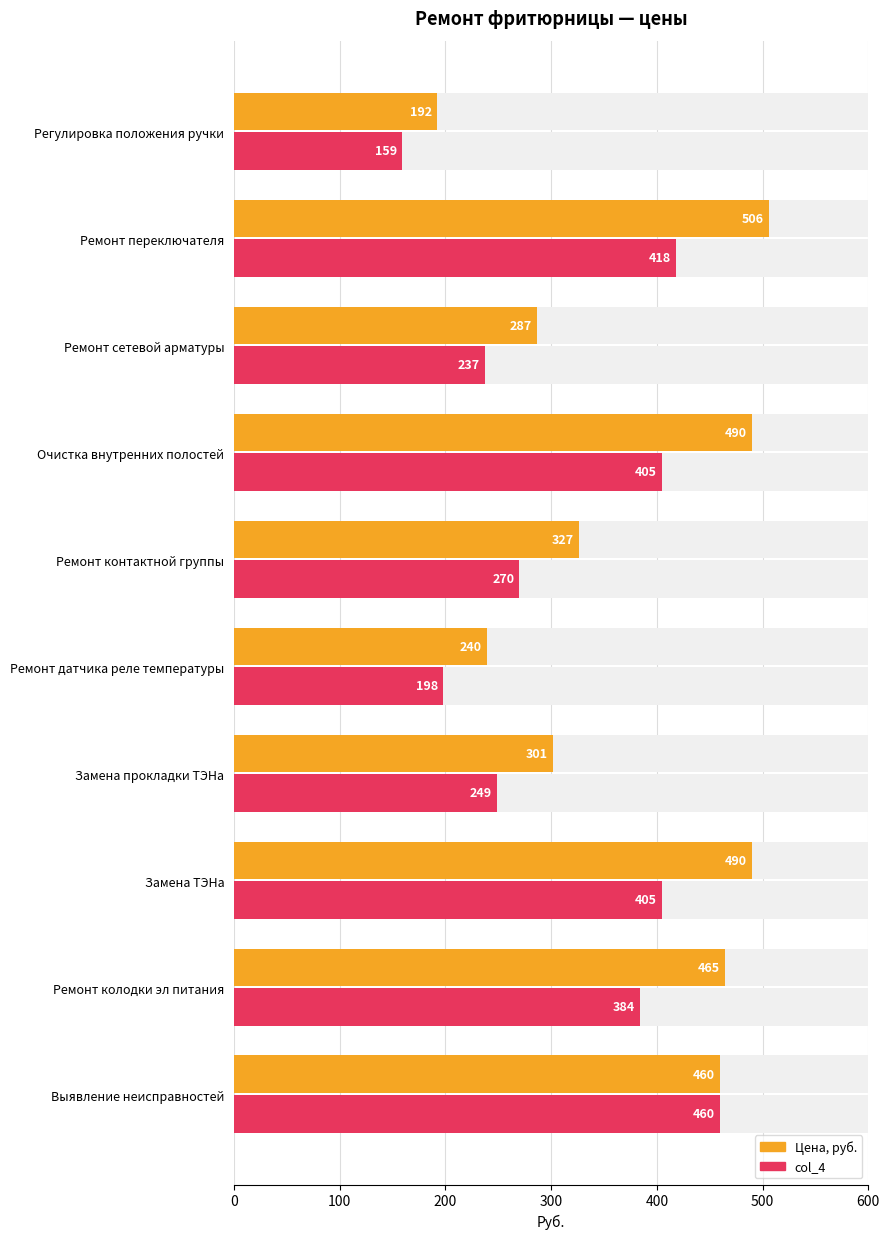

How many series are shown in this chart?

2